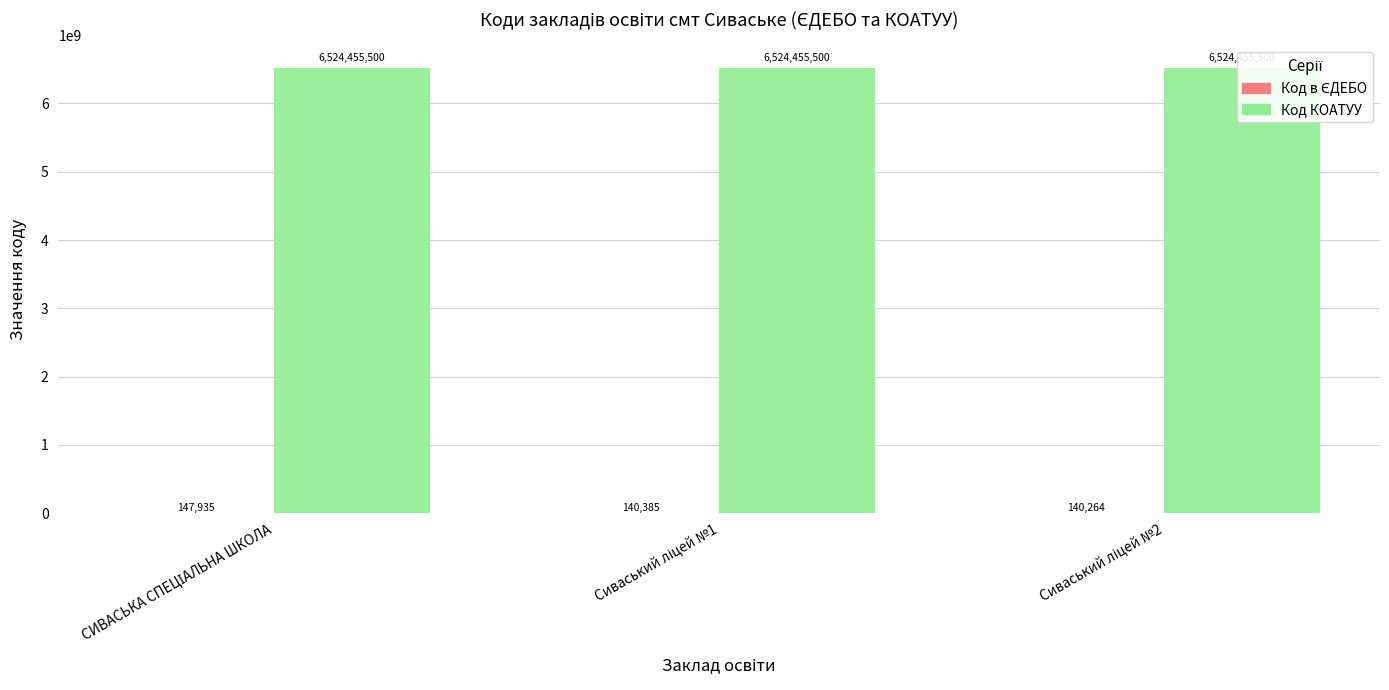

Which has a higher value, Сиваський ліцей №2 or Сиваський ліцей №1?

Сиваський ліцей №1